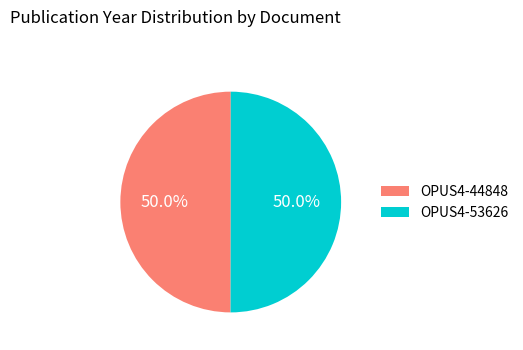

What is the ratio of the value at OPUS4-44848 to the value at OPUS4-53626?

1.0